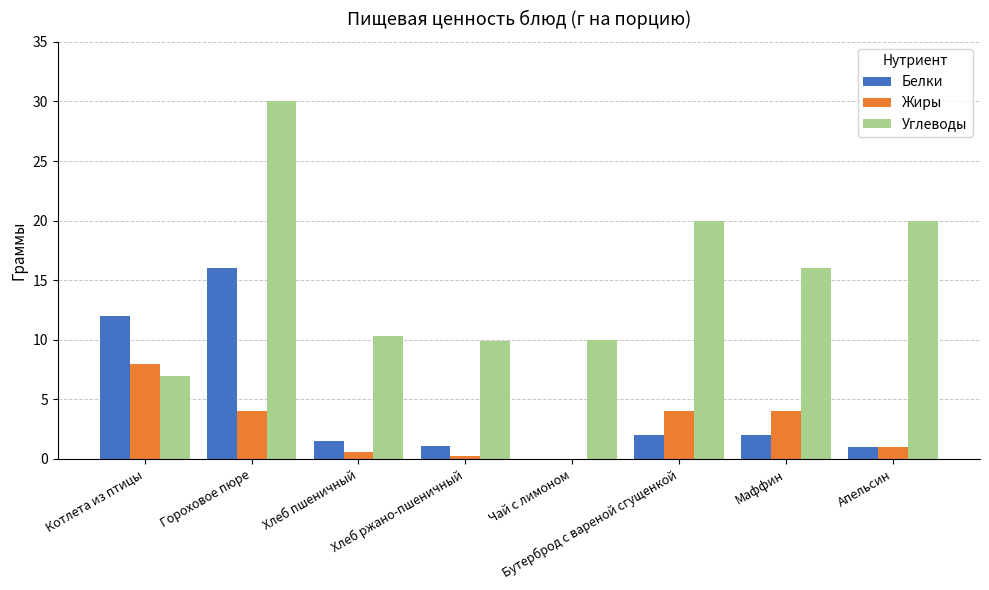

Which series changed the most between Хлеб ржано-пшеничный and Апельсин?

Углеводы